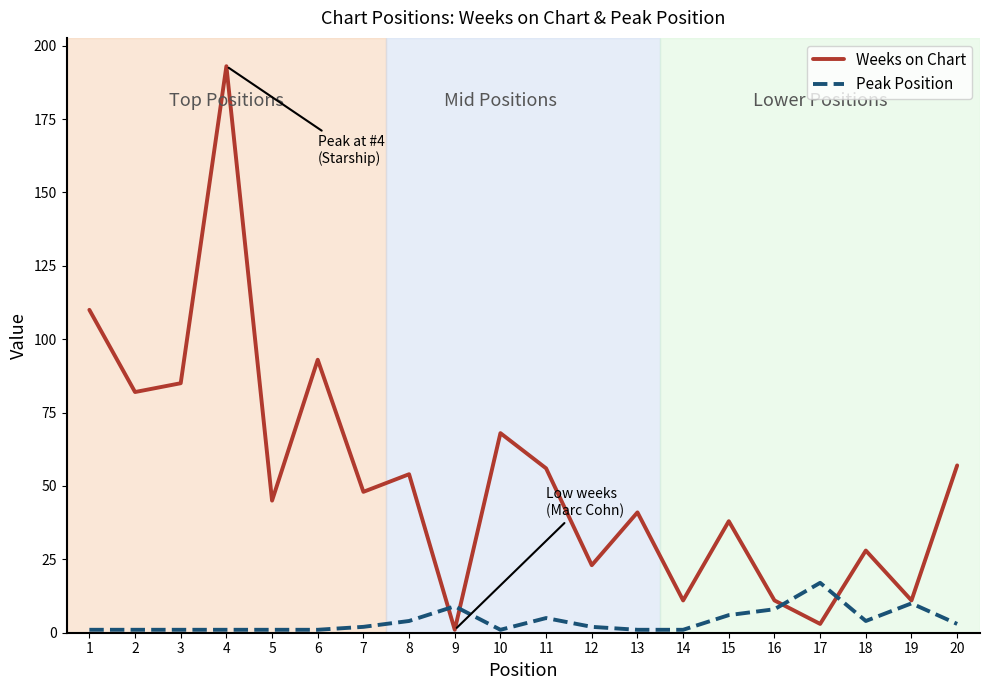

What is the approximate value of Weeks on Chart at 5, to the nearest 50?

50